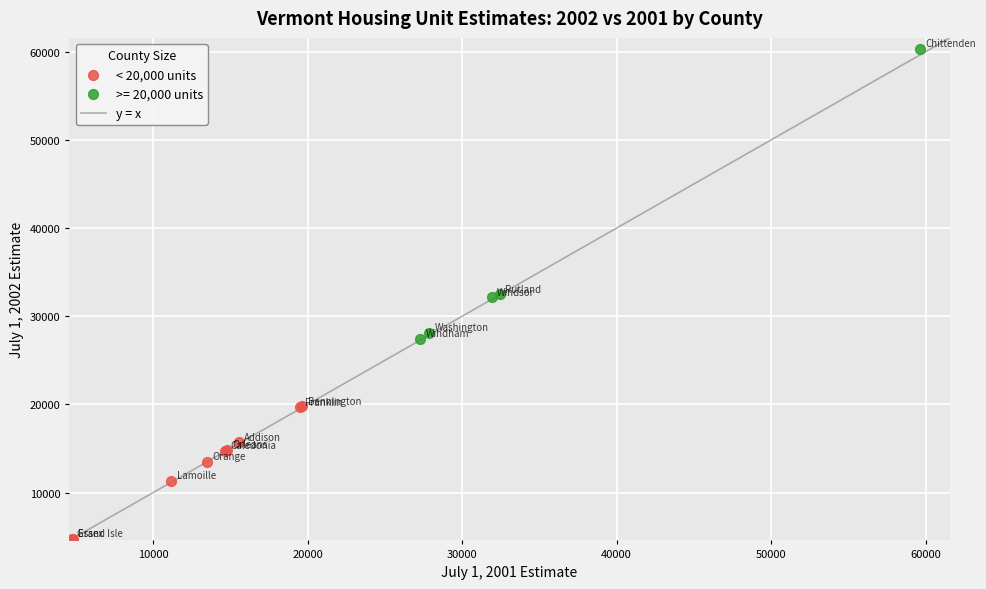

Which series reaches the maximum Y coordinate?

>= 20,000 units